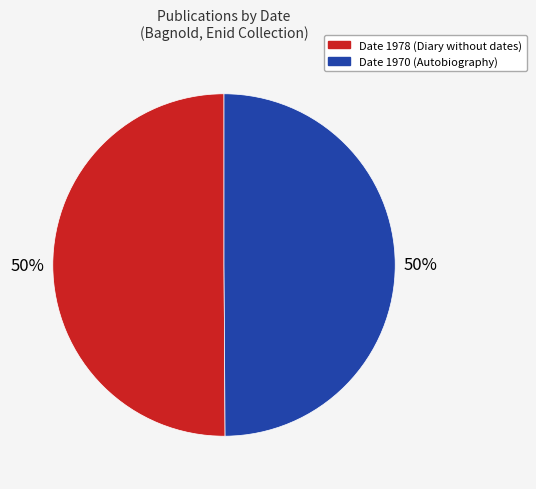

To the nearest percent, what portion does Date 1978 (Diary without dates) represent?

50%